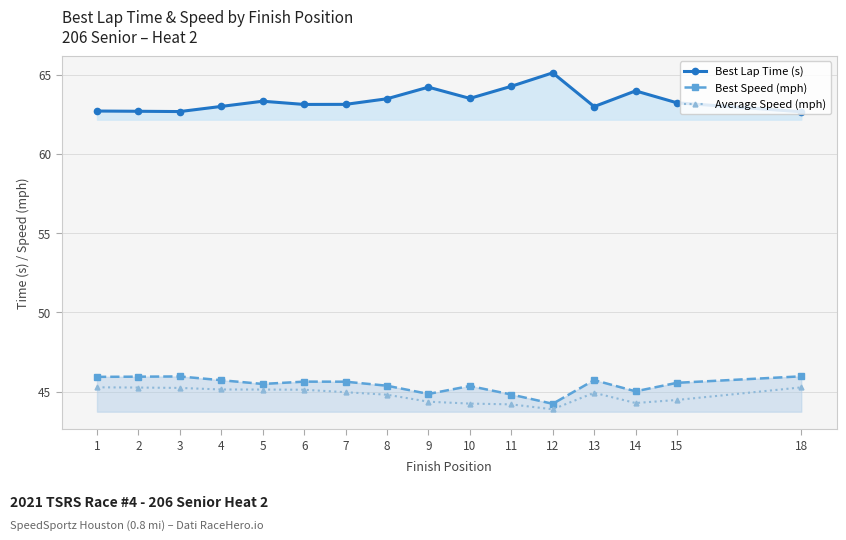

Where is the first local maximum for Average Speed (mph)?

13